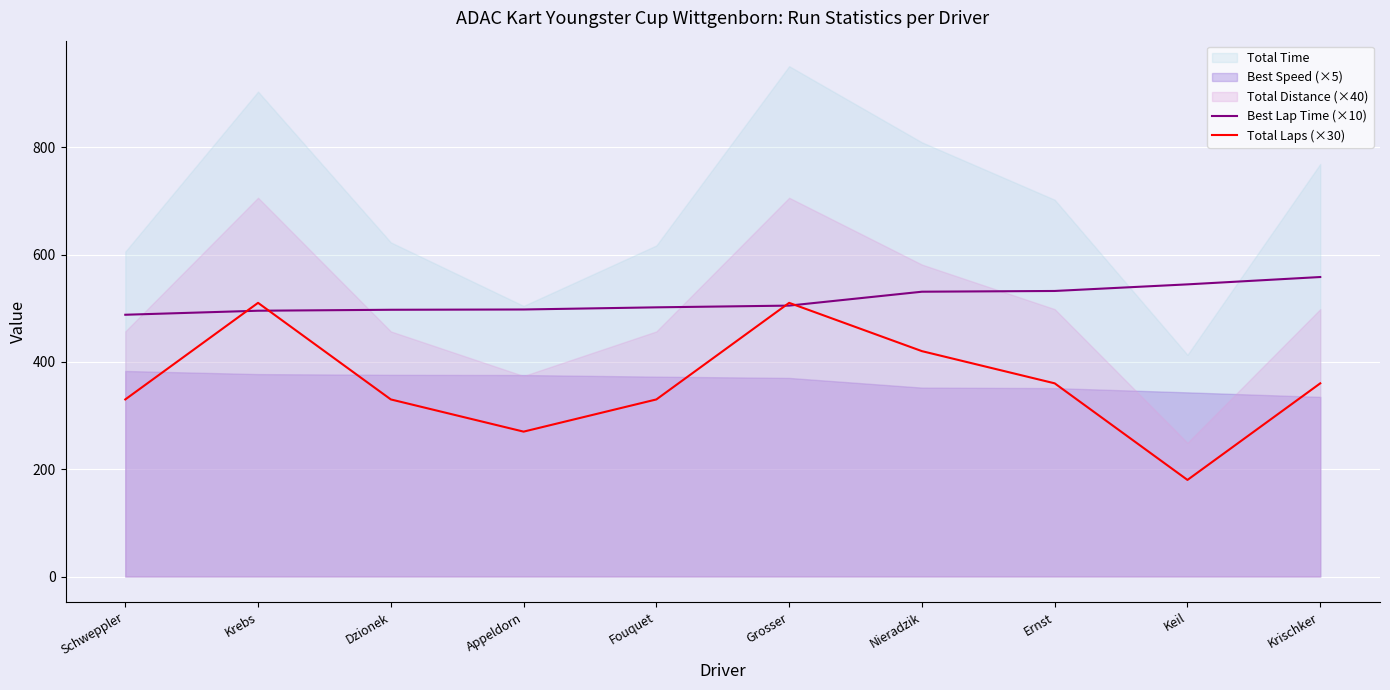

What is the label of the 10th point from the left?

Krischker